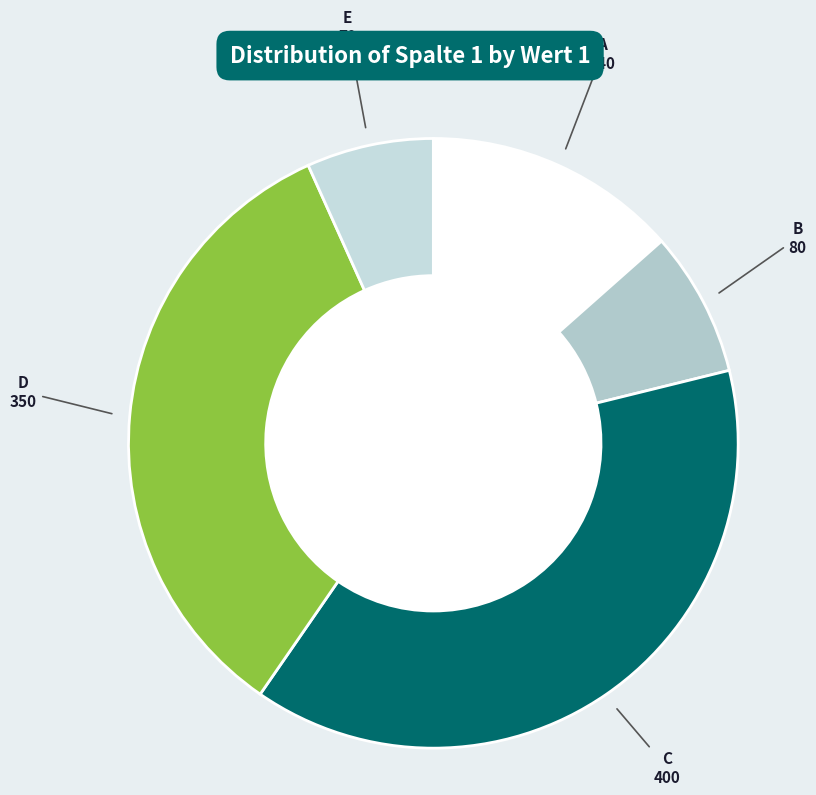

How many segments does this pie chart have?

5